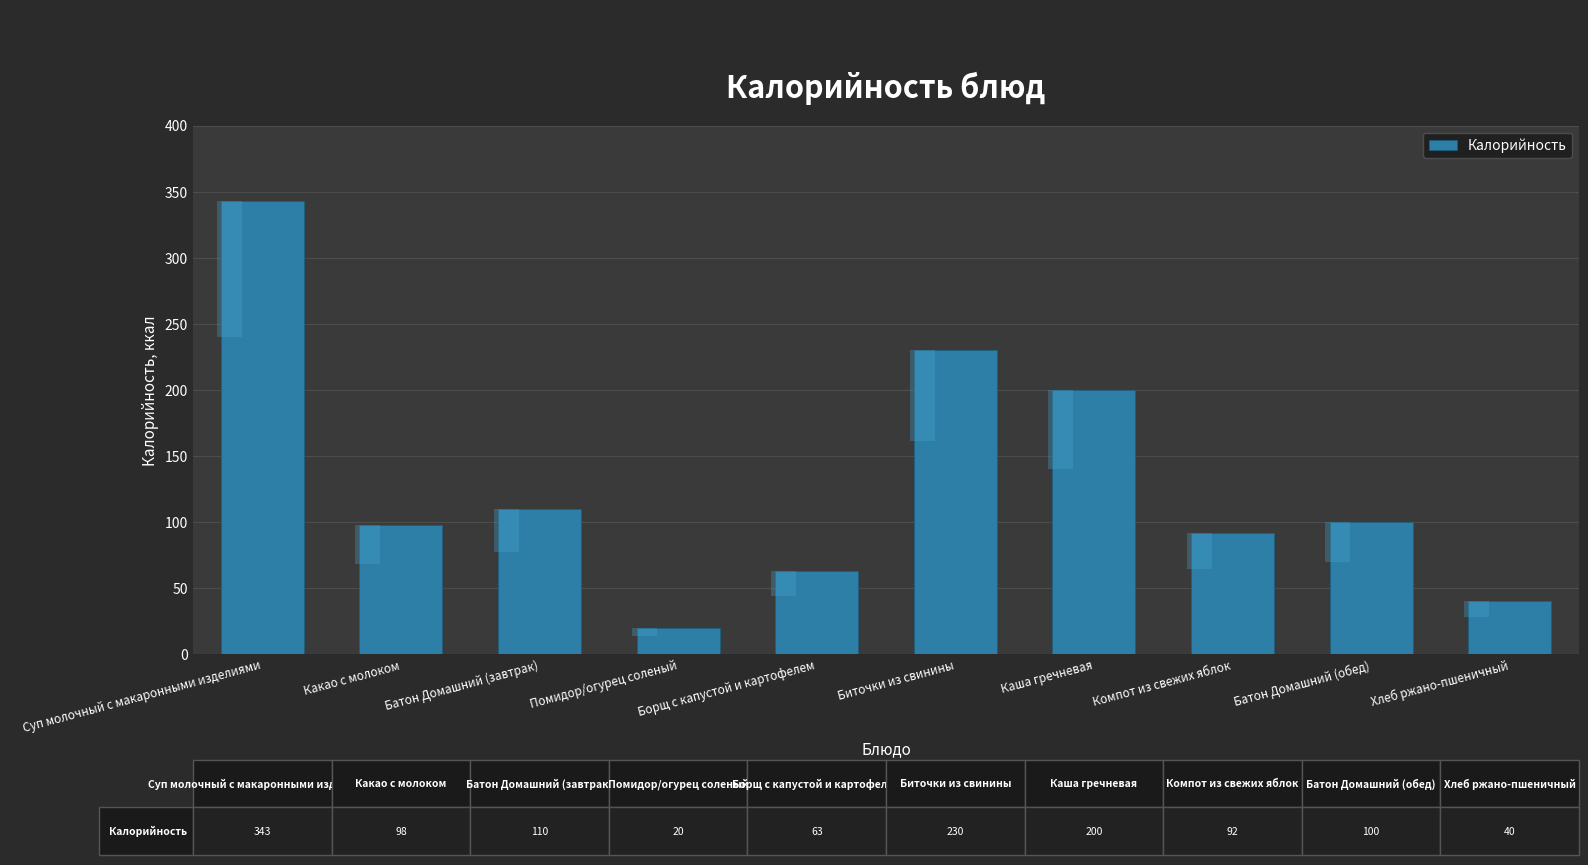

How many data points are above 100?

4